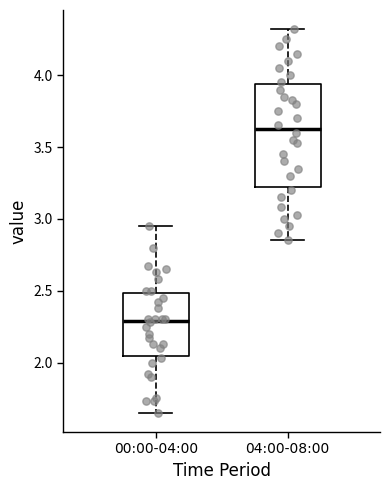

Reading left to right, read every box against the y-axis: the position of its median line, the range the box covers, and the ends of its whiskers. The values are not printed on the chart, so give them approximately, as read against the axis.

00:00-04:00: median 2.30, box 2.05 to 2.50, whiskers 1.65 to 2.95
04:00-08:00: median 3.65, box 3.25 to 3.95, whiskers 2.85 to 4.30